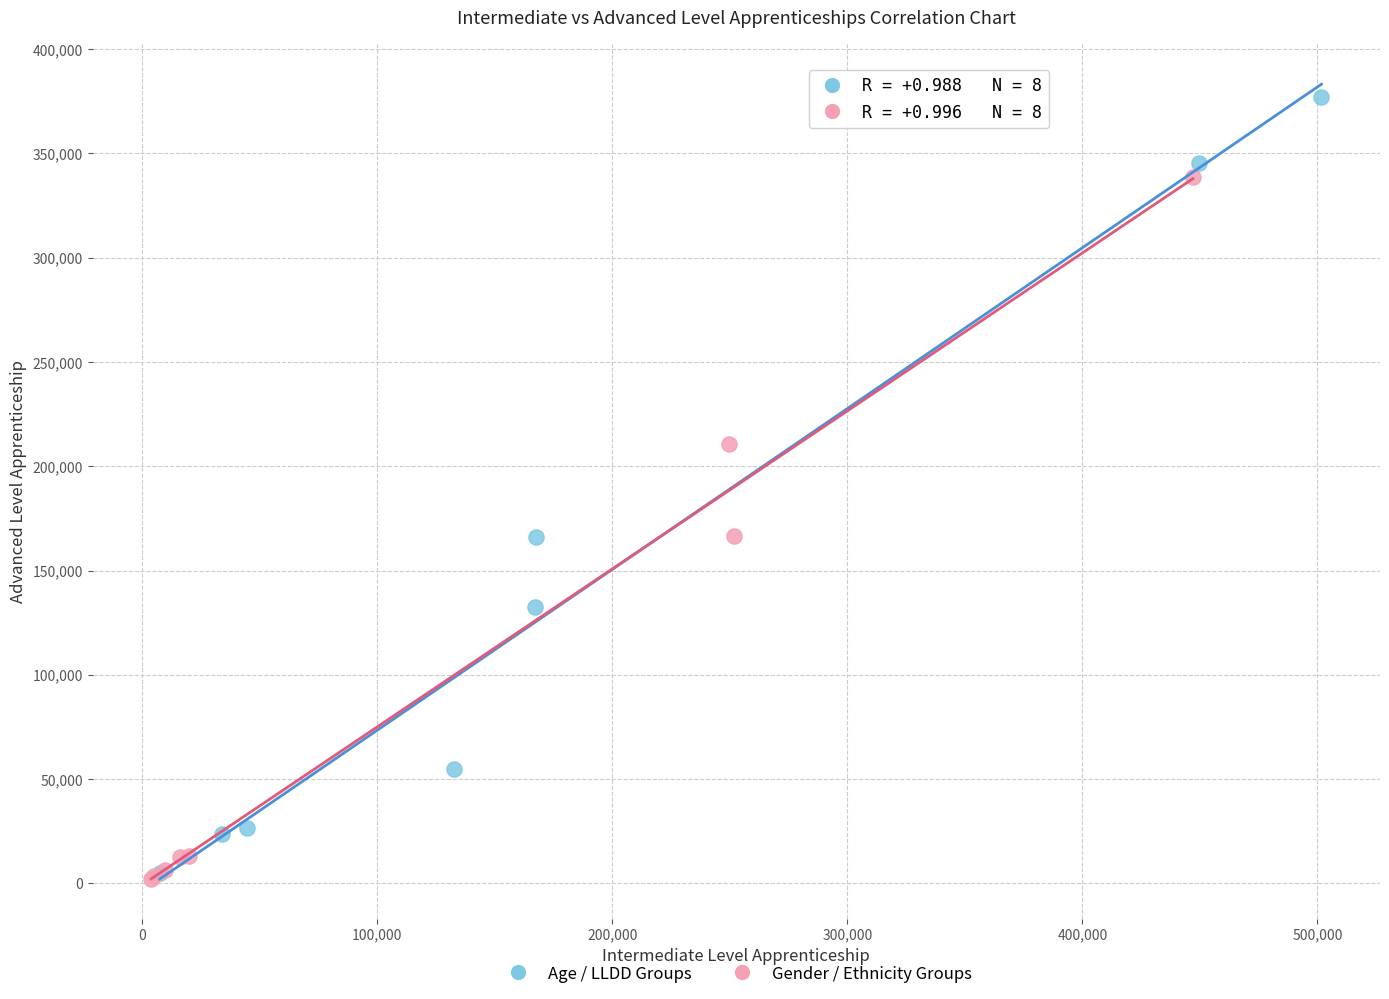

Which series has the largest Y range (max minus min)?

Age / LLDD Groups